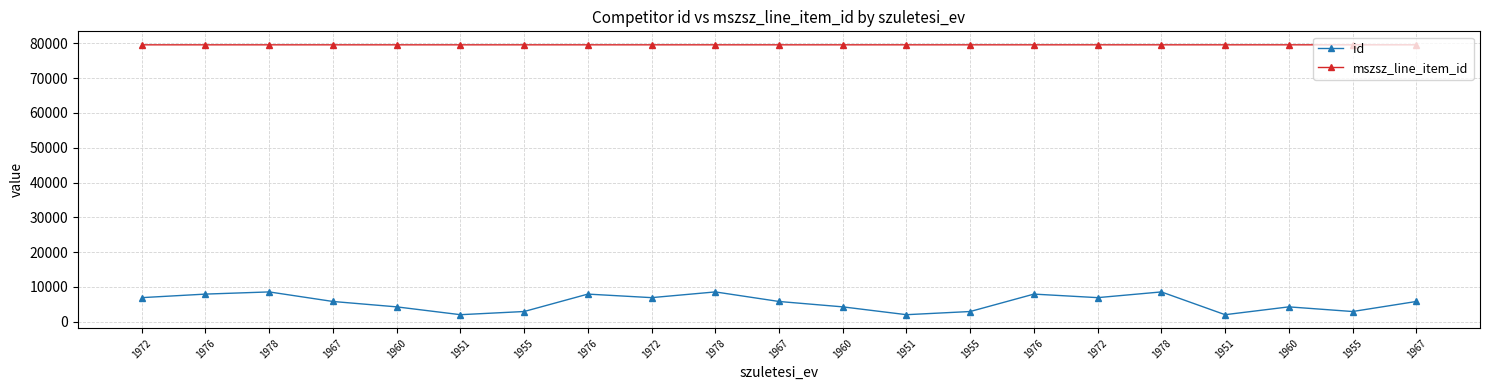

How many data points in id are less than 5787?

9